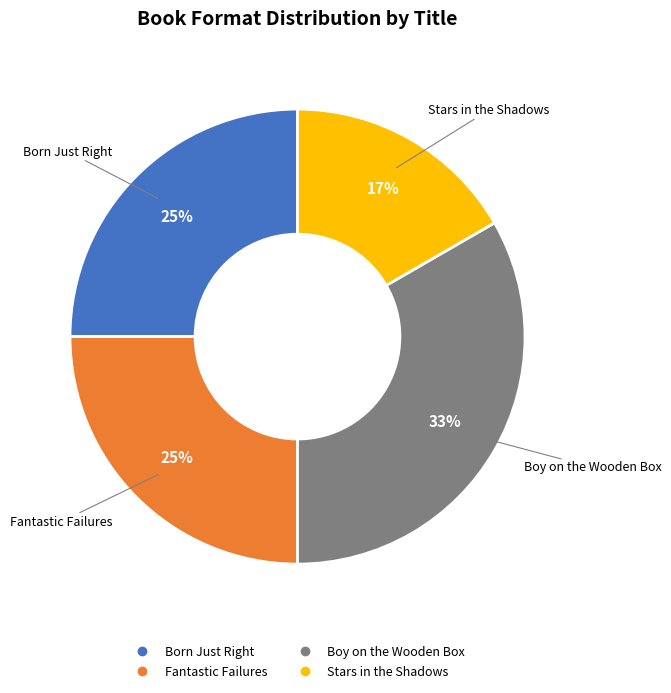

The Fantastic Failures slice represents 25% of the pie. True or false?

True